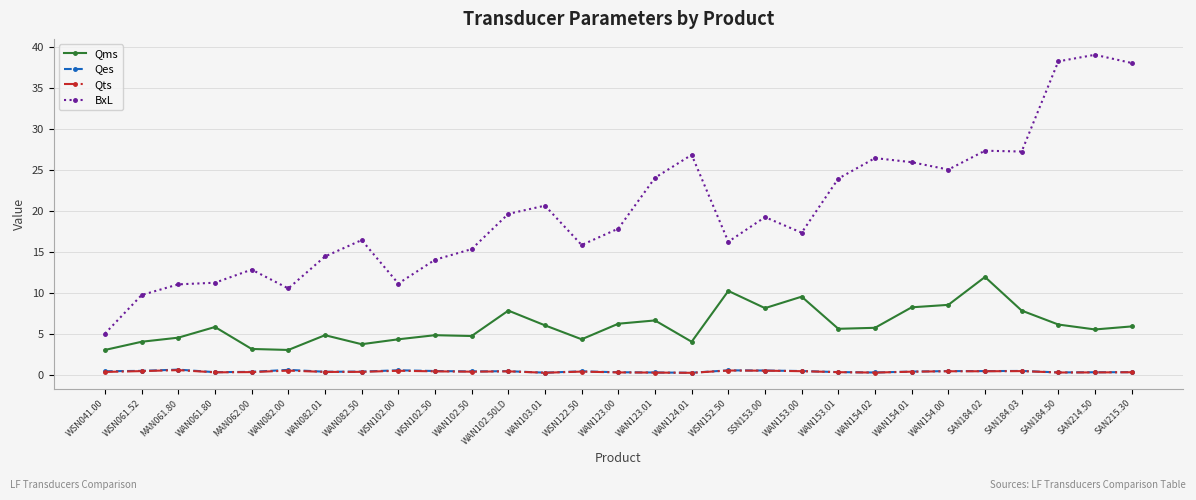

Which series has the largest total across all categories?

BxL